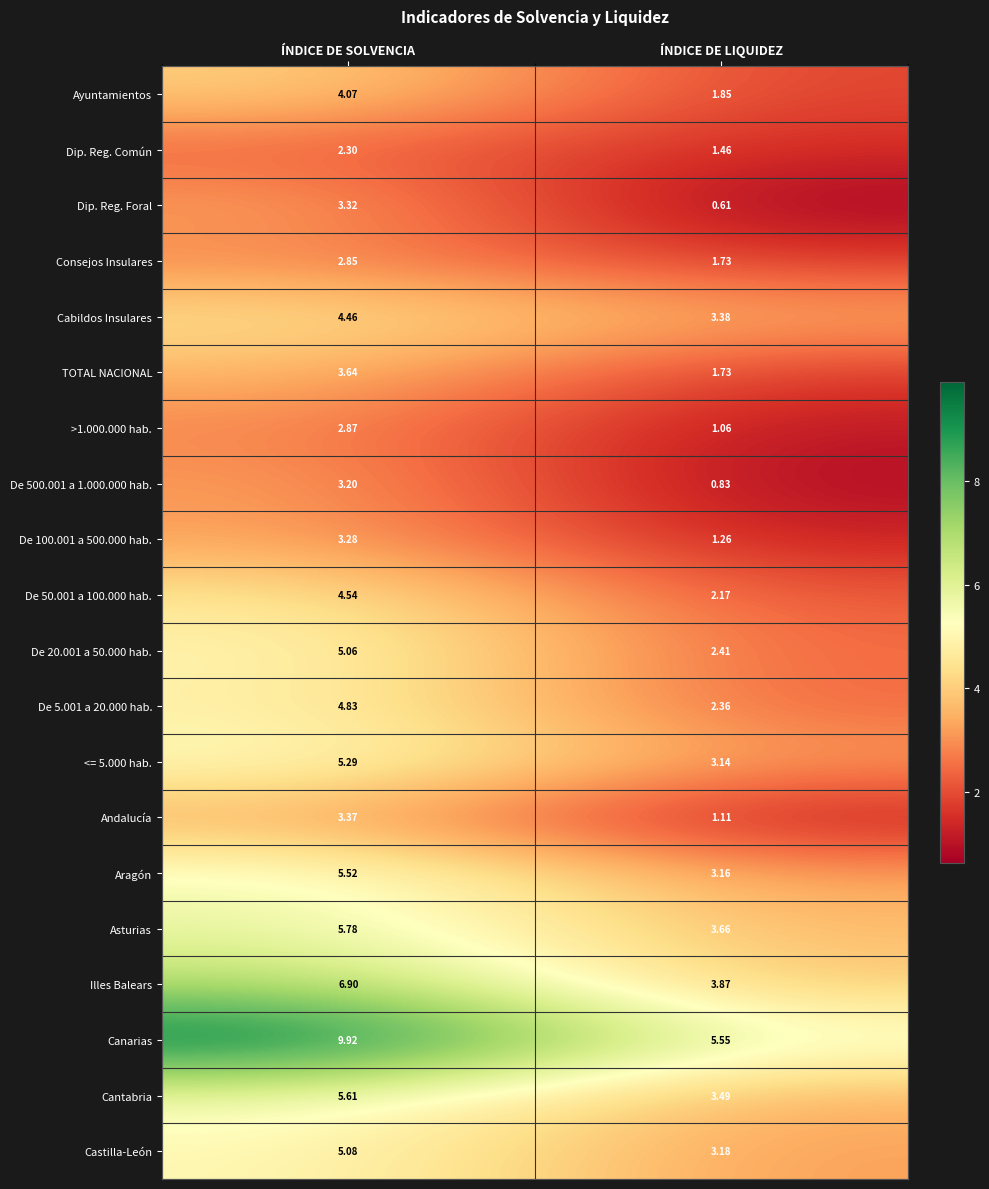

At which label does De 50.001 a 100.000 hab. first exceed 4?

ÍNDICE DE SOLVENCIA